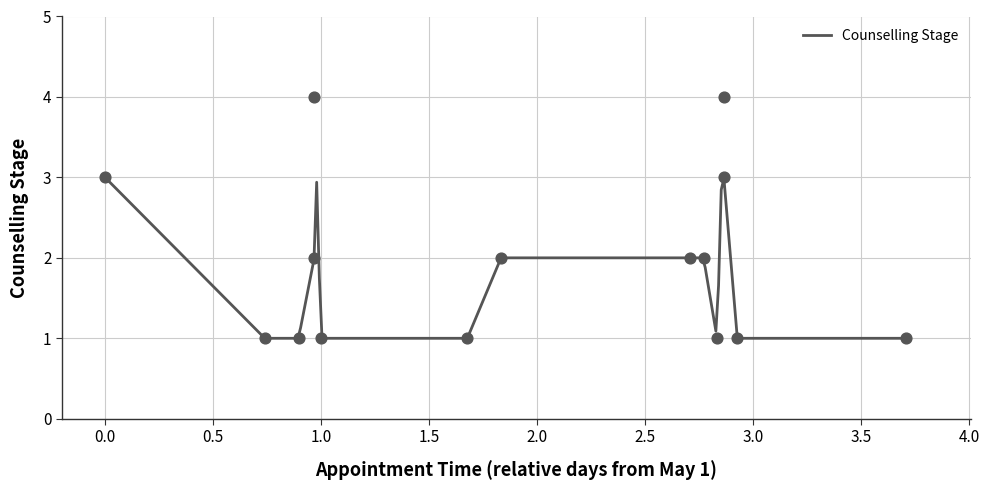

What is the ratio of the value at 2024-05-02 17:45 to the value at 2024-05-01 17:45?

1.0